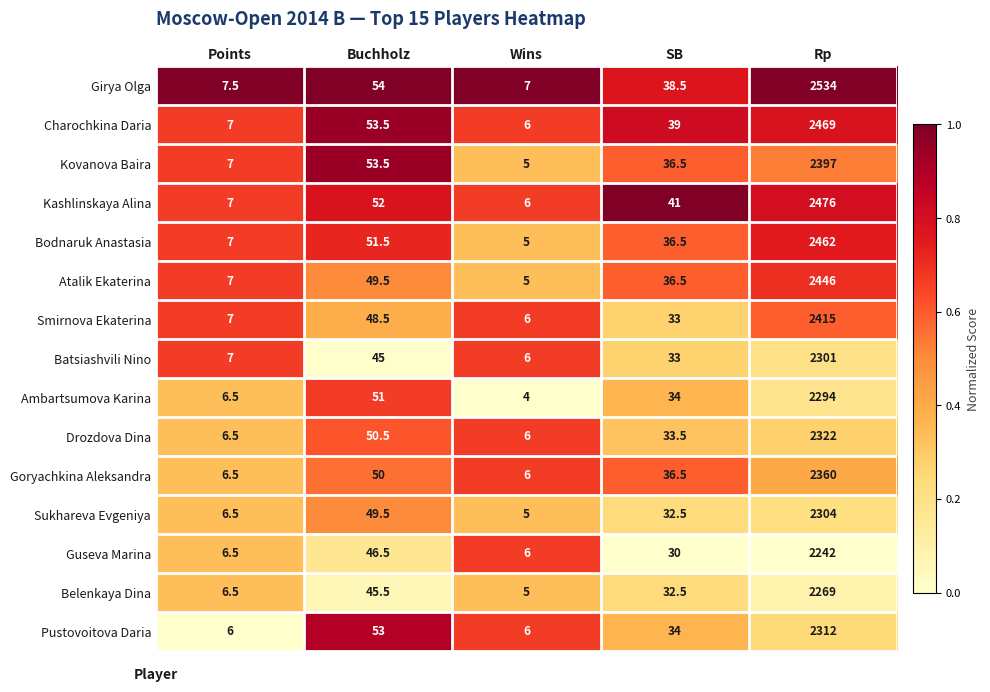

Rank the series by their maximum value, from lowest to highest.

Guseva Marina, Belenkaya Dina, Ambartsumova Karina, Batsiashvili Nino, Sukhareva Evgeniya, Pustovoitova Daria, Drozdova Dina, Goryachkina Aleksandra, Kovanova Baira, Smirnova Ekaterina, Atalik Ekaterina, Bodnaruk Anastasia, Charochkina Daria, Kashlinskaya Alina, Girya Olga